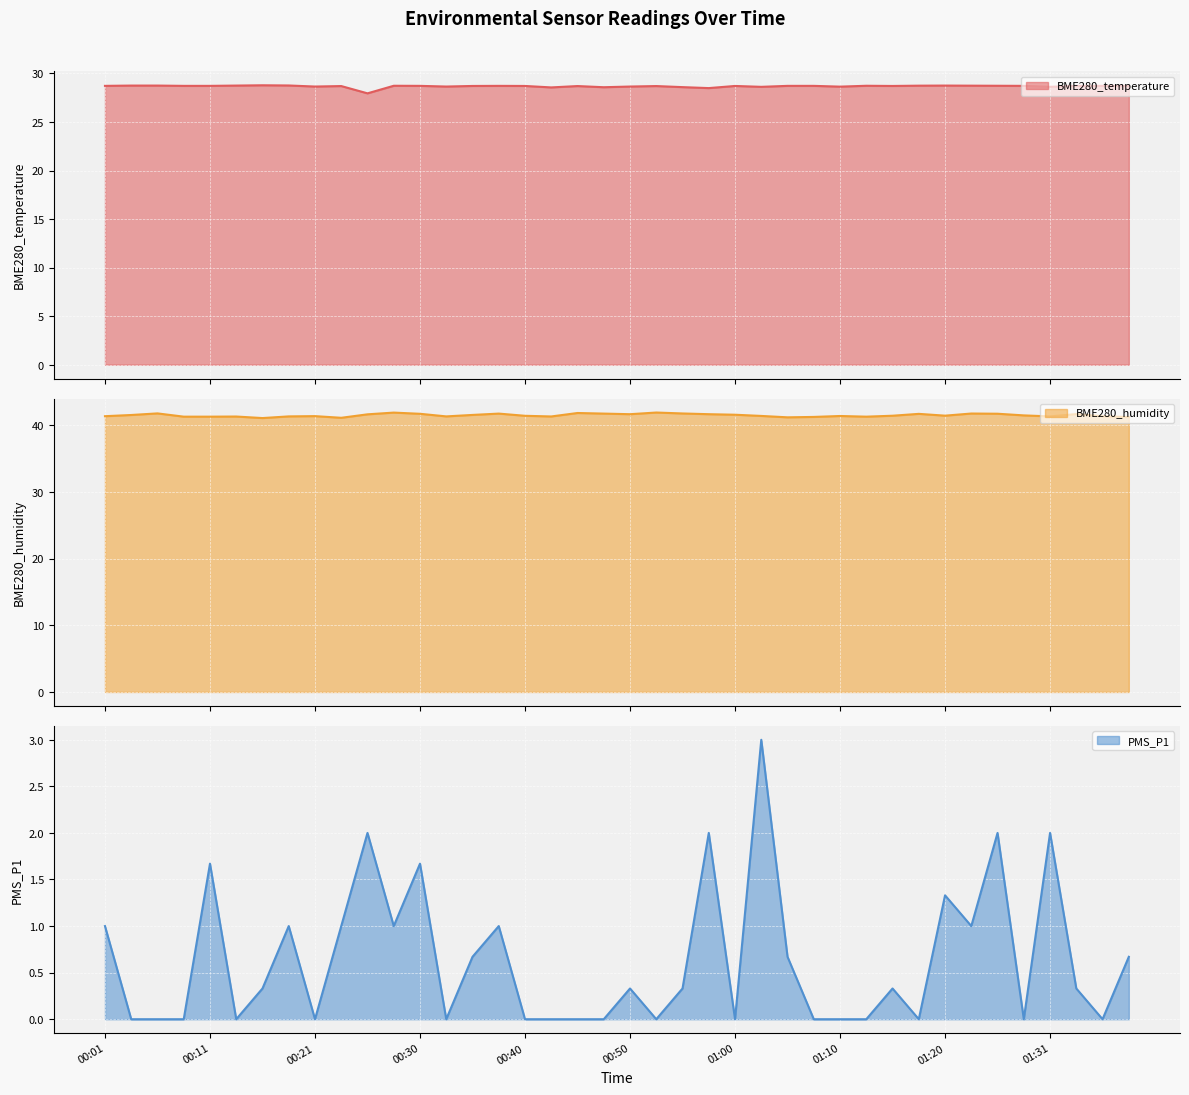

At which category does the chart reach its minimum across all series?

00:03